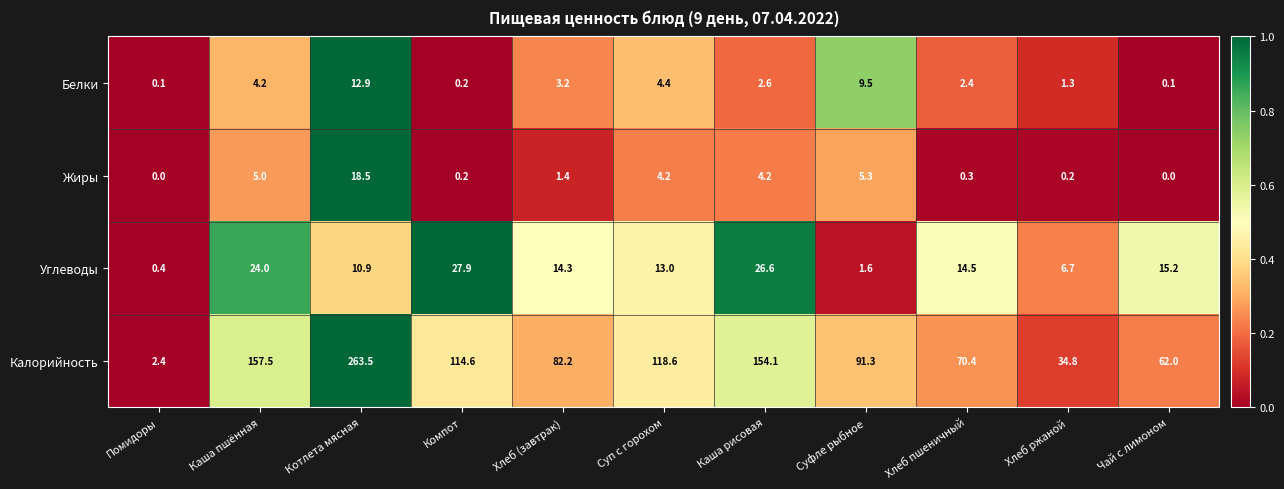

Which series has the largest range (max minus min)?

Калорийность